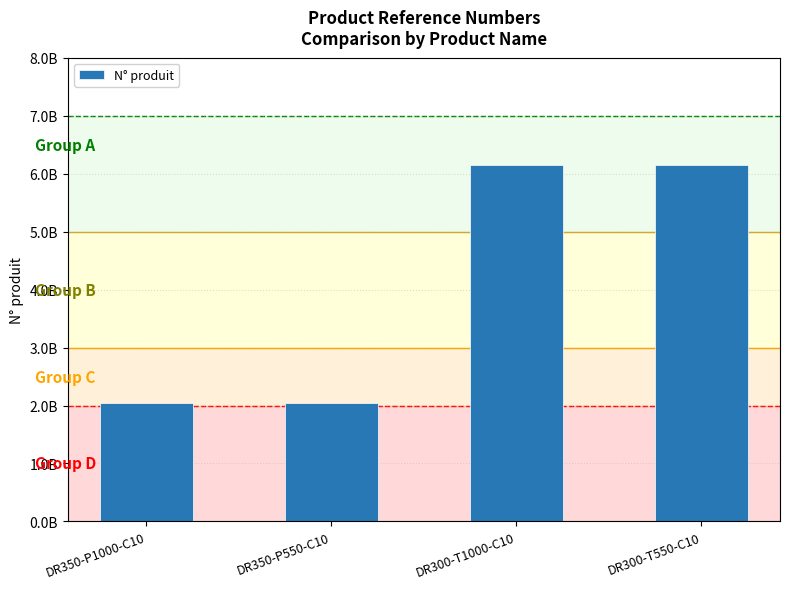

Is it true that the value at DR350-P550-C10 is 2051472424?

True